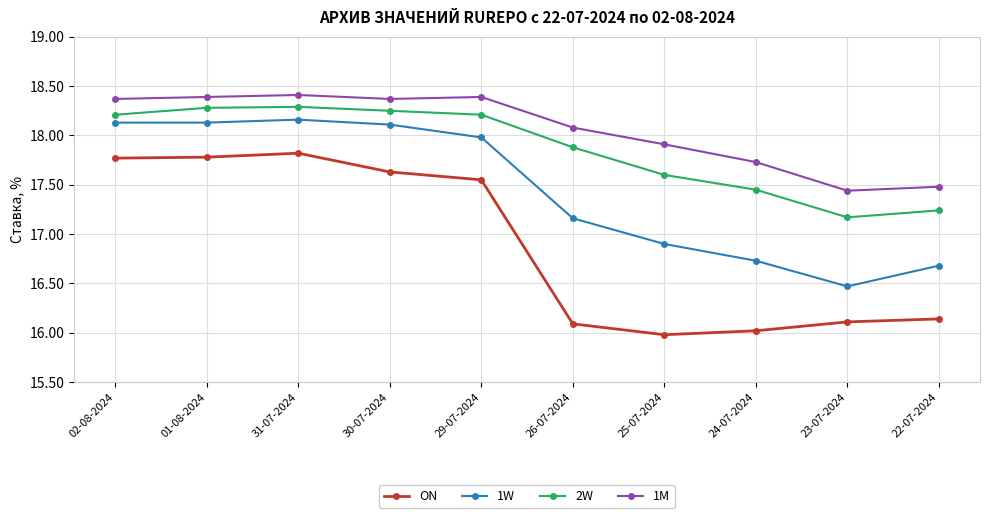

Where is the first local maximum for ON?

31-07-2024